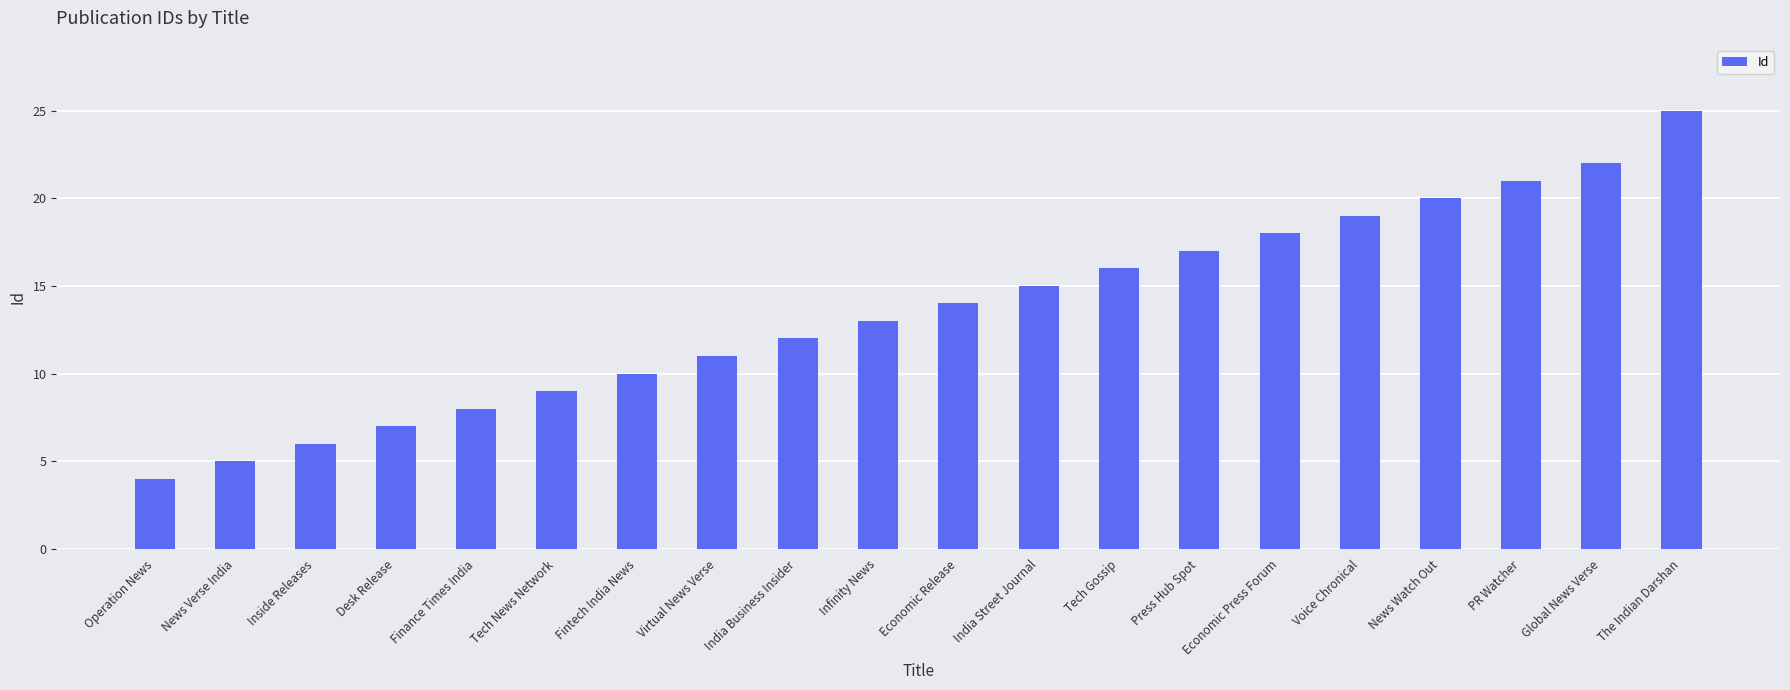

What is the smallest value displayed?

4